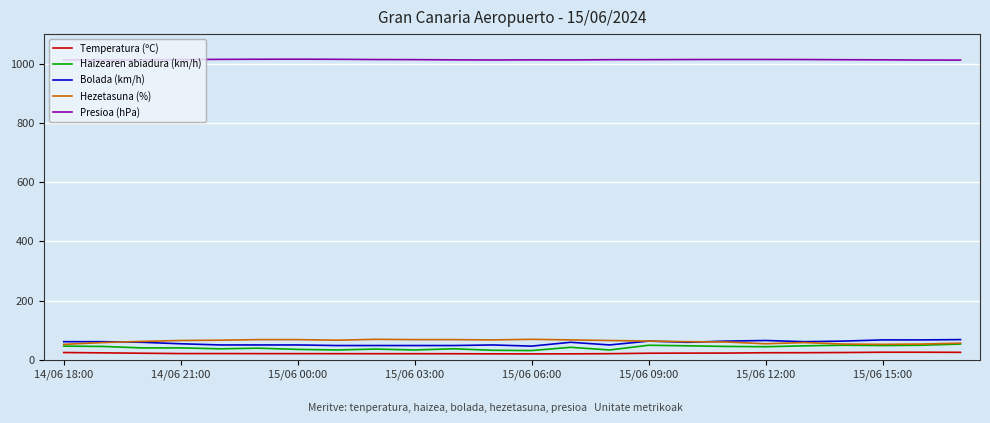

How many lines are shown in the chart?

5